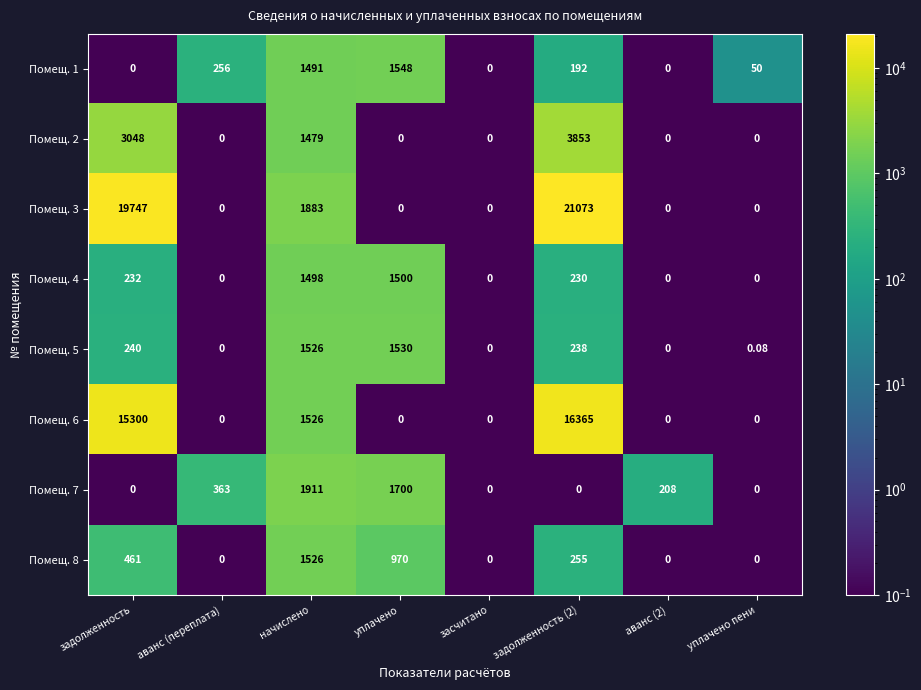

Which category has the highest value across all series?

задолженность (2)